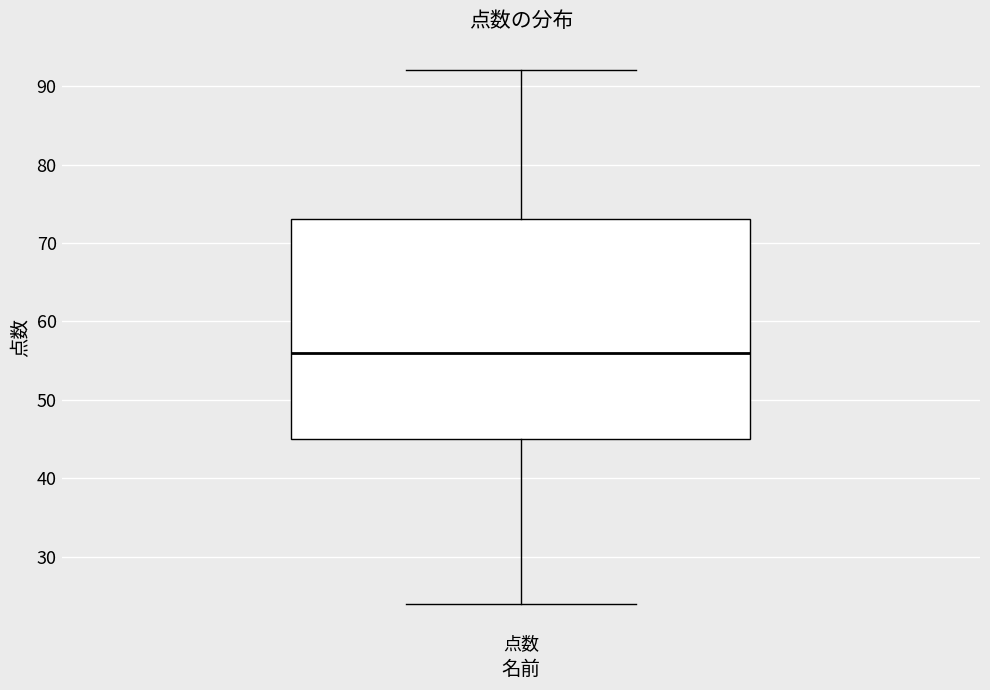

Transcribe this box plot: give where the median line is, the range the box spans, and where the two whiskers end, as read against the y-axis. The values are not printed on the chart, so give them approximately, as read against the axis.

median 56, box 45 to 73, whiskers 24 to 92